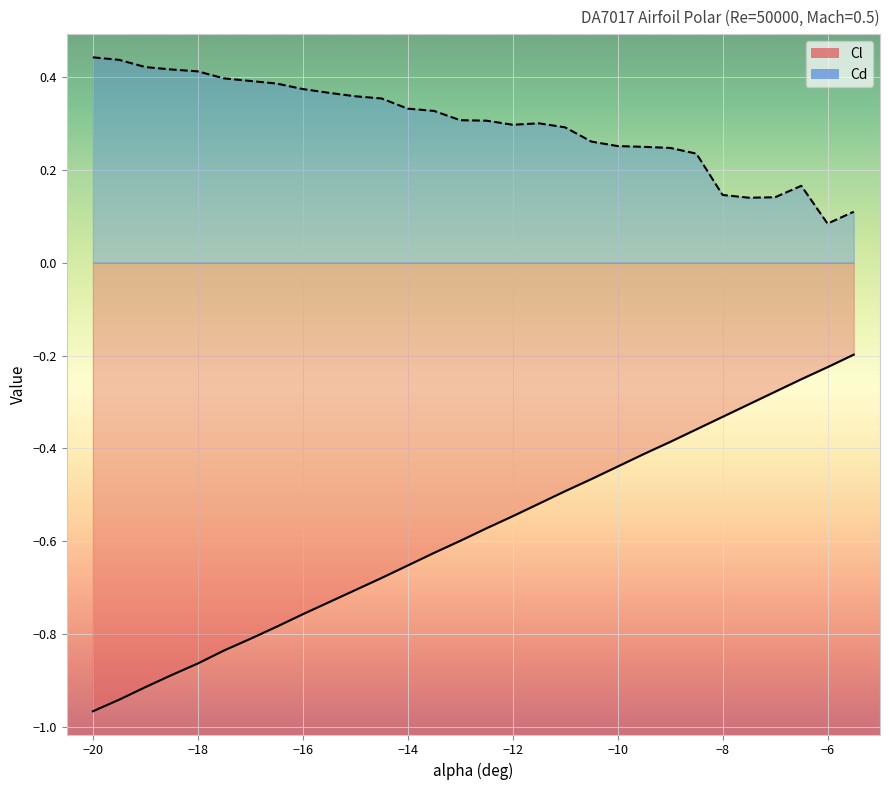

What is the total value across all series at -16.5?

-0.4